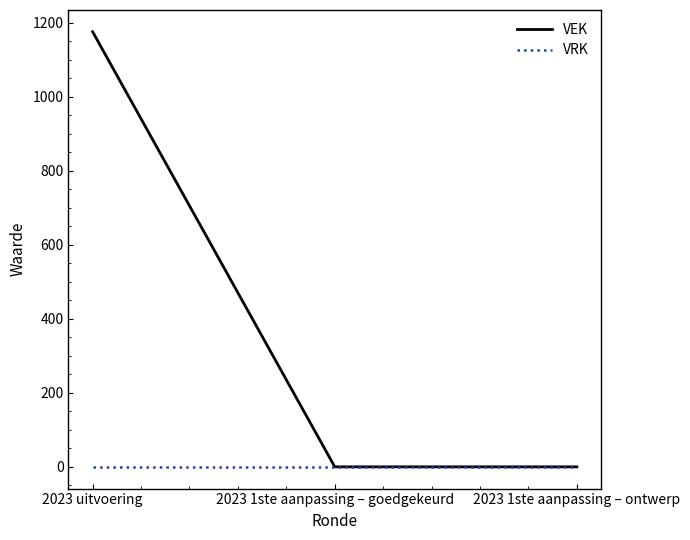

What value does the VEK series have at 2023 uitvoering, to the nearest 50?

1200